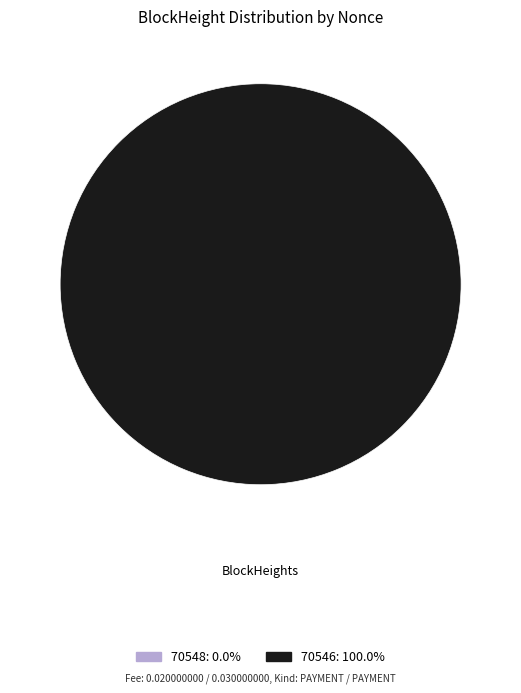

To the nearest percent, what is the combined percentage of 70546 and 70548?

100%